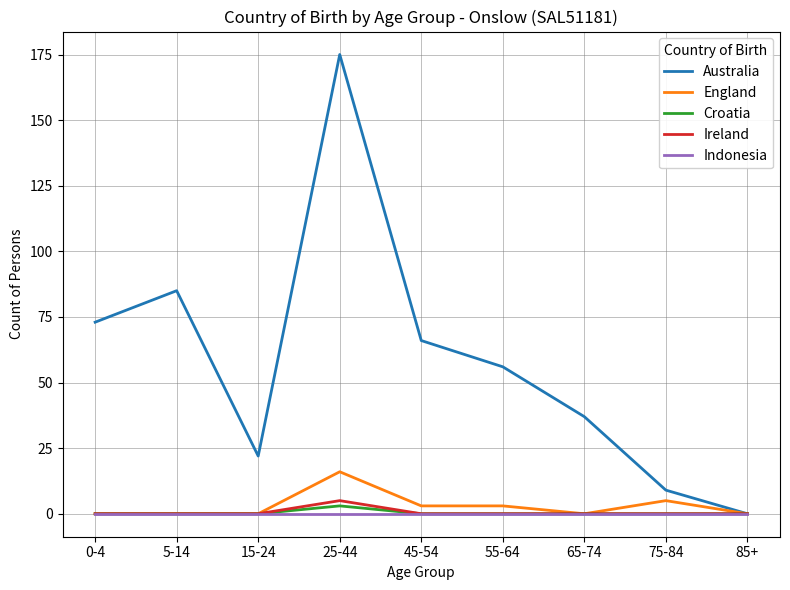

What is the sum of all Croatia values?

3